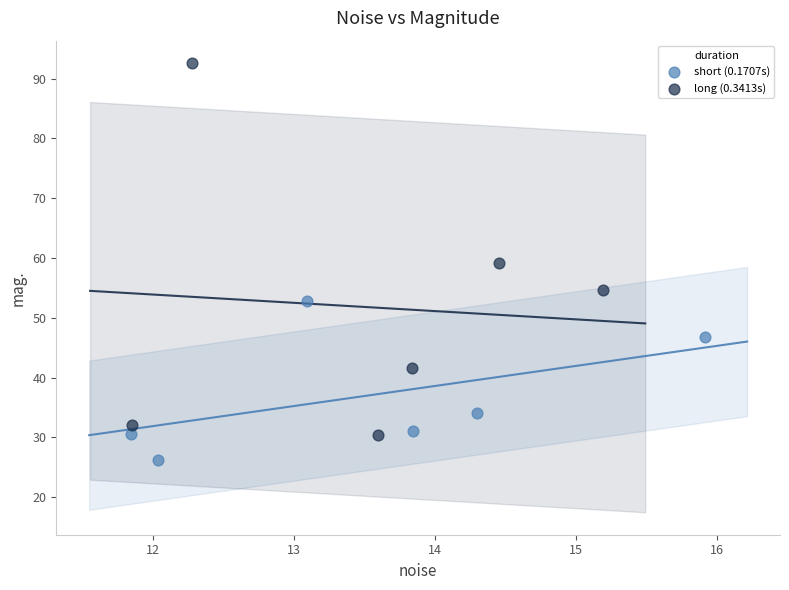

Which series contains the lowest Y value?

short (0.1707s)